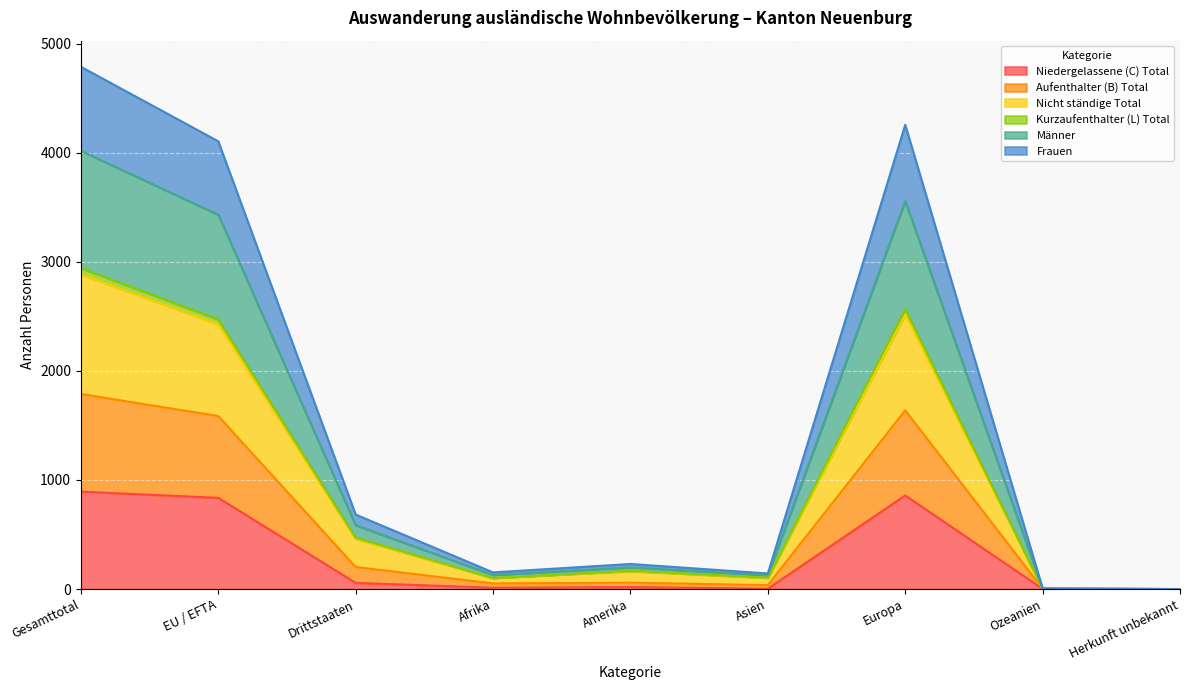

Rank the categories by Niedergelassene (C) Total value from lowest to highest.

Herkunft unbekannt, Ozeanien, Asien, Afrika, Amerika, Drittstaaten, EU / EFTA, Europa, Gesamttotal